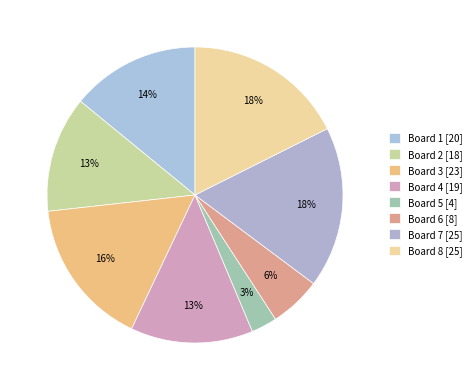

How many slices are in this pie chart?

8